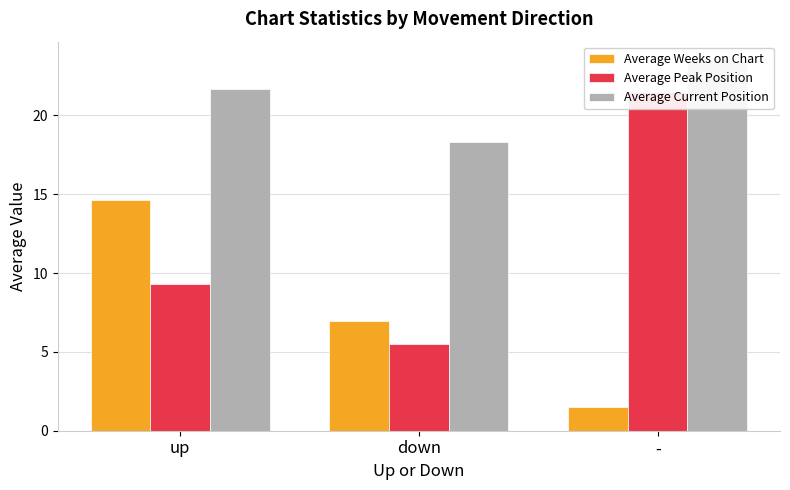

Reading right to left, extract all data points from this chart.

Average Weeks on Chart: -=1.5	down=6.9	up=14.6
Average Peak Position: -=21.5	down=5.5	up=9.3
Average Current Position: -=23.5	down=18.3	up=21.6